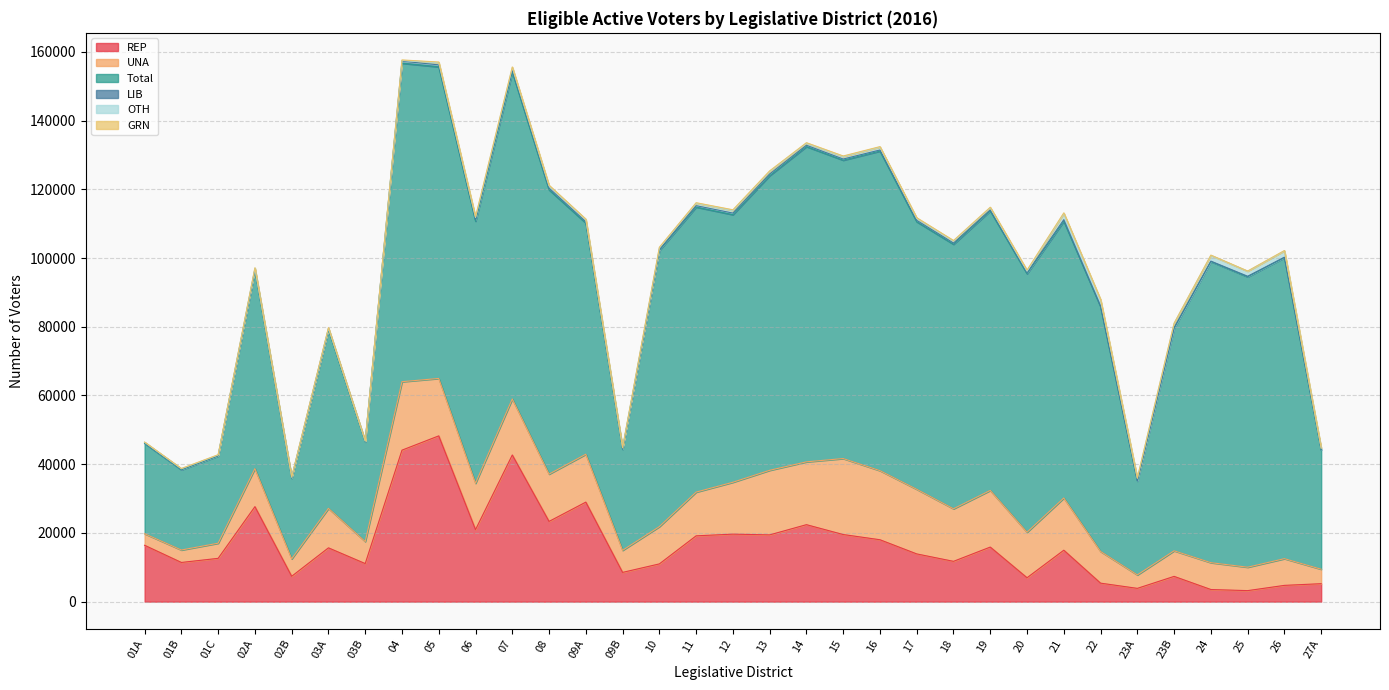

At which label is REP closest to 25727?

02A